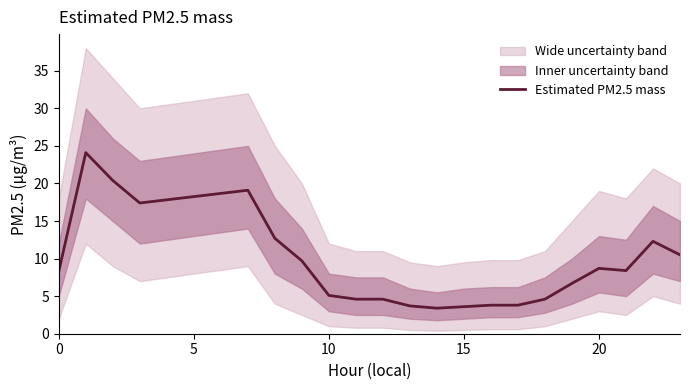

What is the greatest value displayed?

24.1